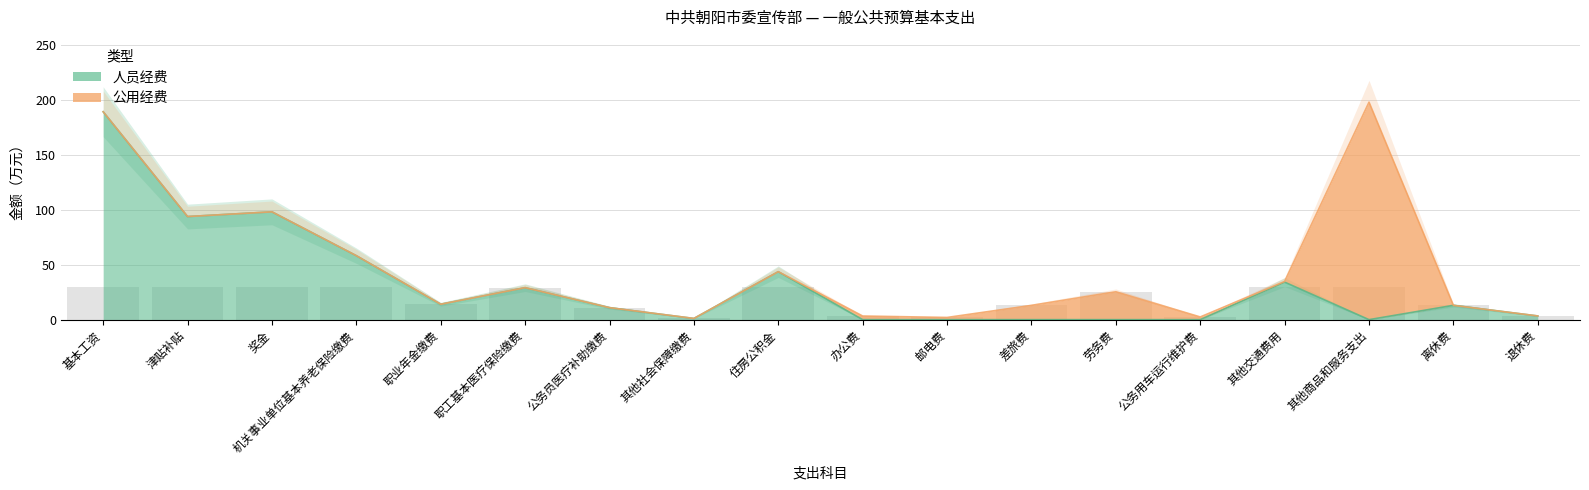

What is the label of the 18th bar from the right?

基本工资